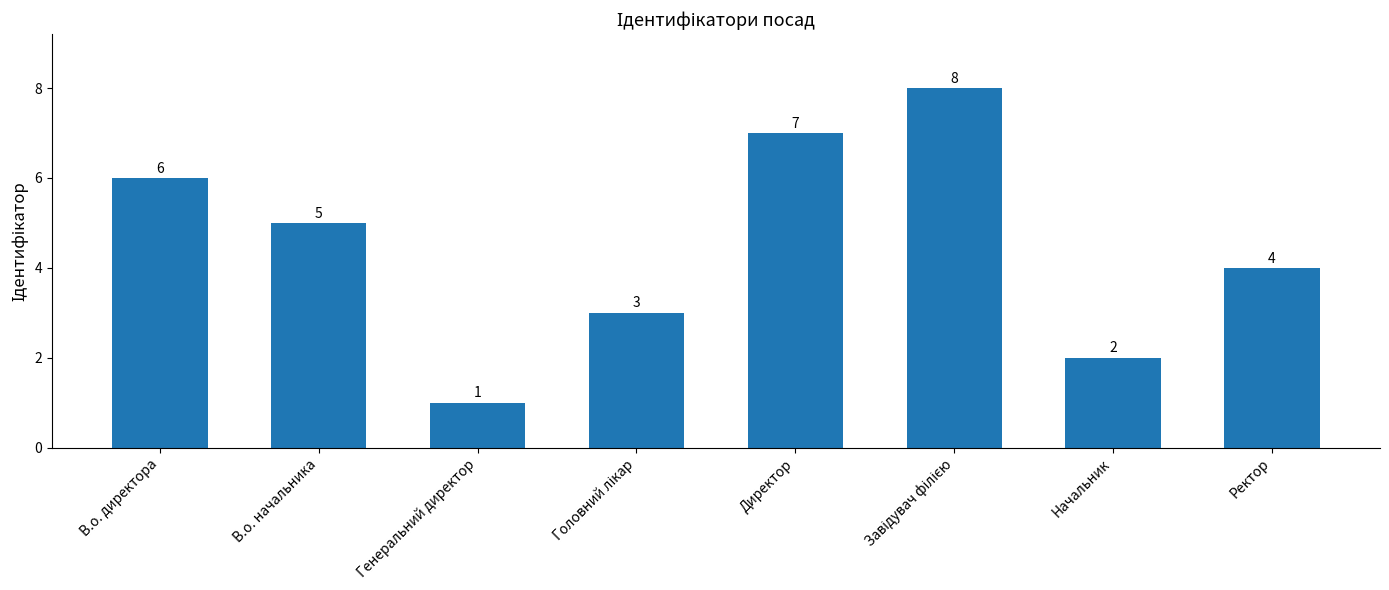

What is the difference between the second highest and minimum values?

6